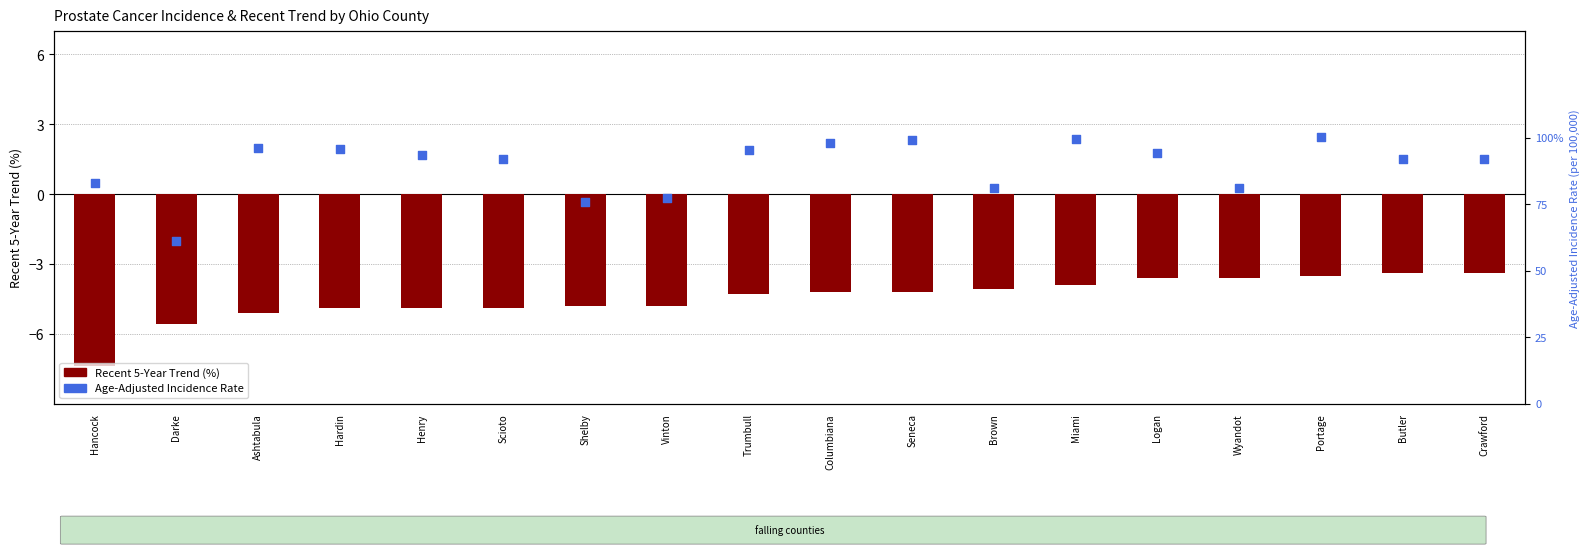

At which category is the sum across all series the highest?

Portage